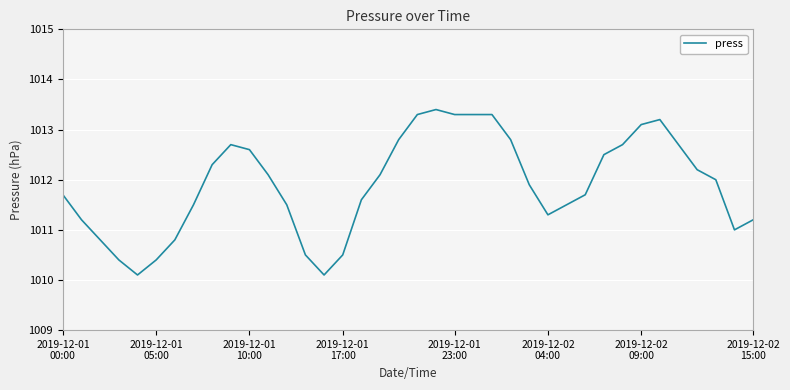

What is the smallest value displayed?

1010.1